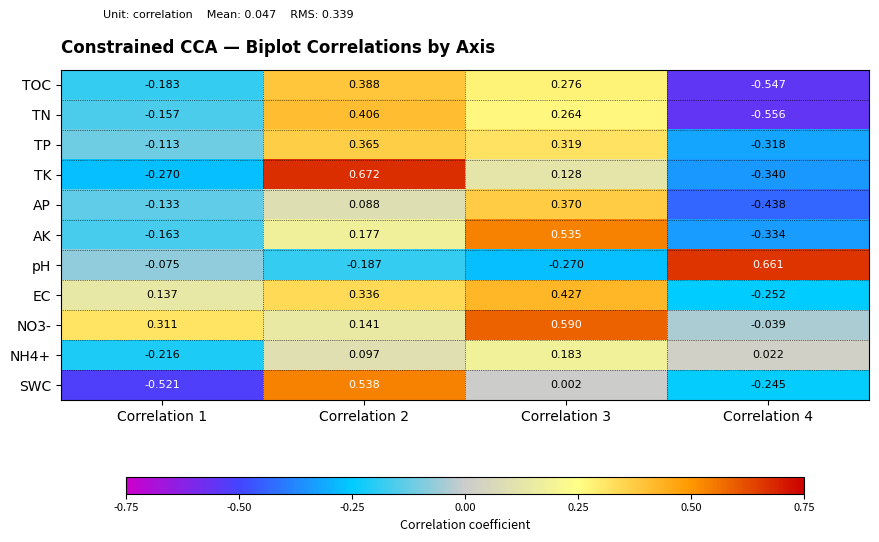

Is the value of AP at Correlation 4 greater than the value of TN at Correlation 1?

No